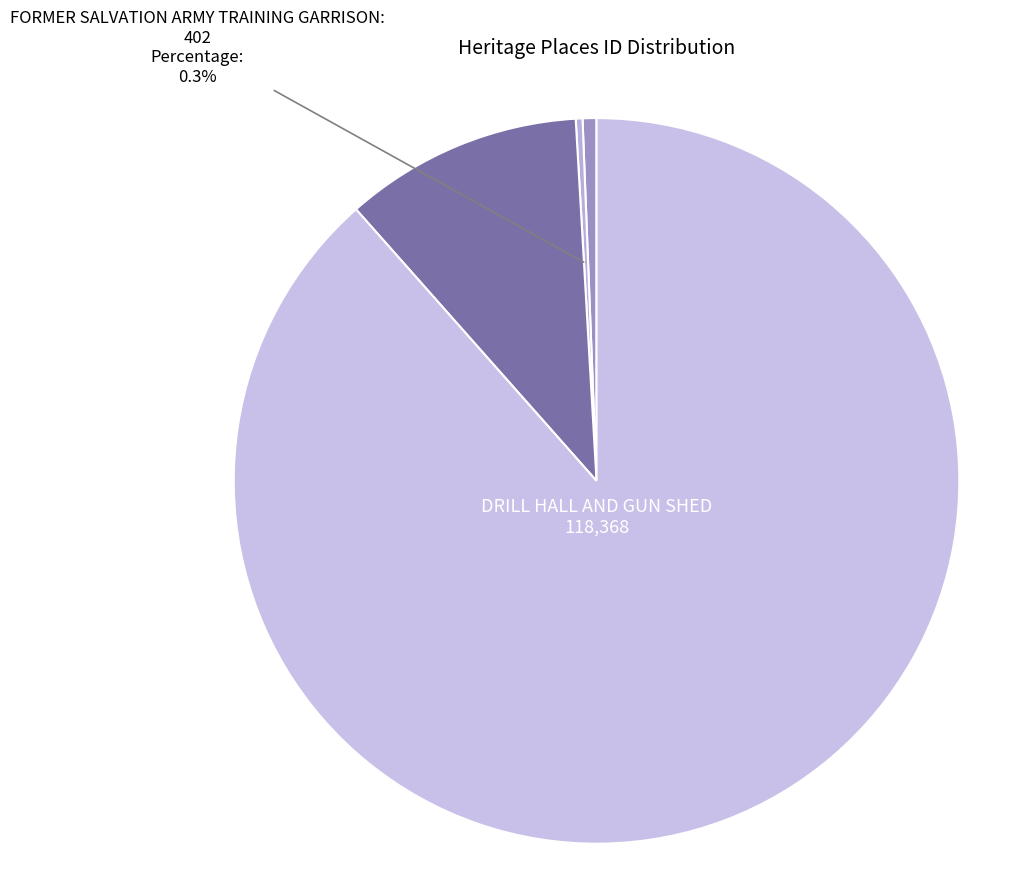

How many segments does this pie chart have?

4